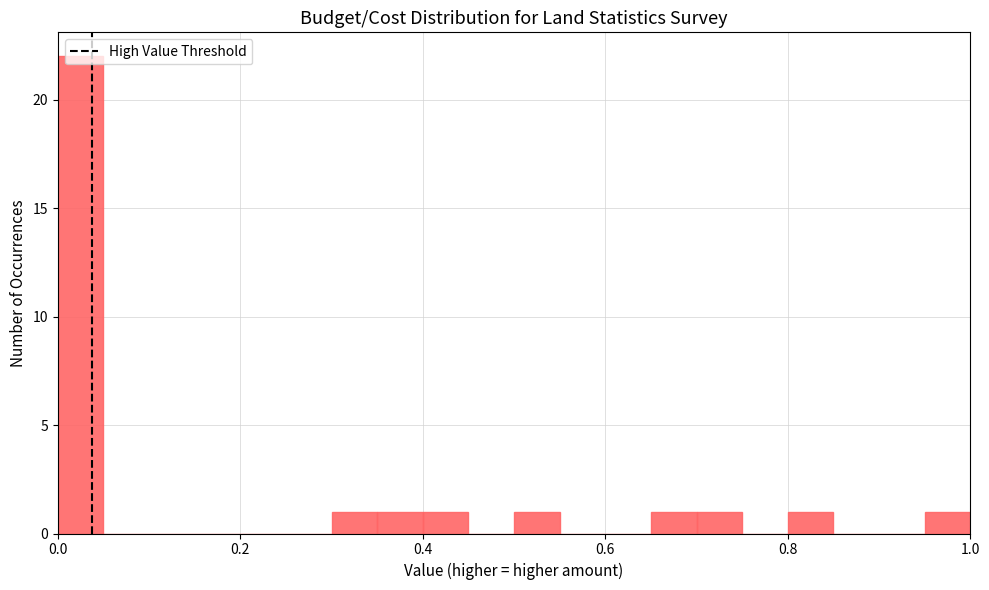

Around what value on the x-axis is the tallest bar? Give the approximate position of its centre, as read against the axis.

0.02